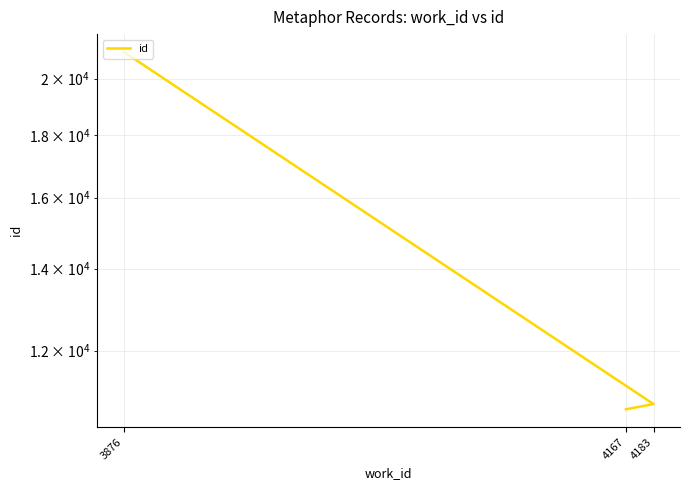

Where does the data first go above 10854?

3876